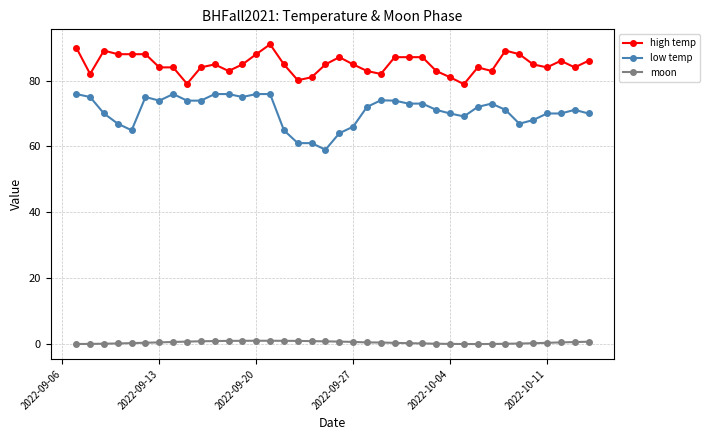

What is the sum of all high temp values?

3228.6